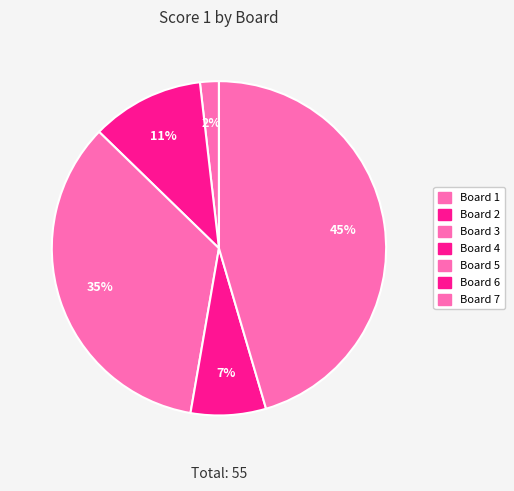

Rank the categories by value from lowest to highest.

Board 1, Board 2, Board 3, Board 6, Board 4, Board 5, Board 7